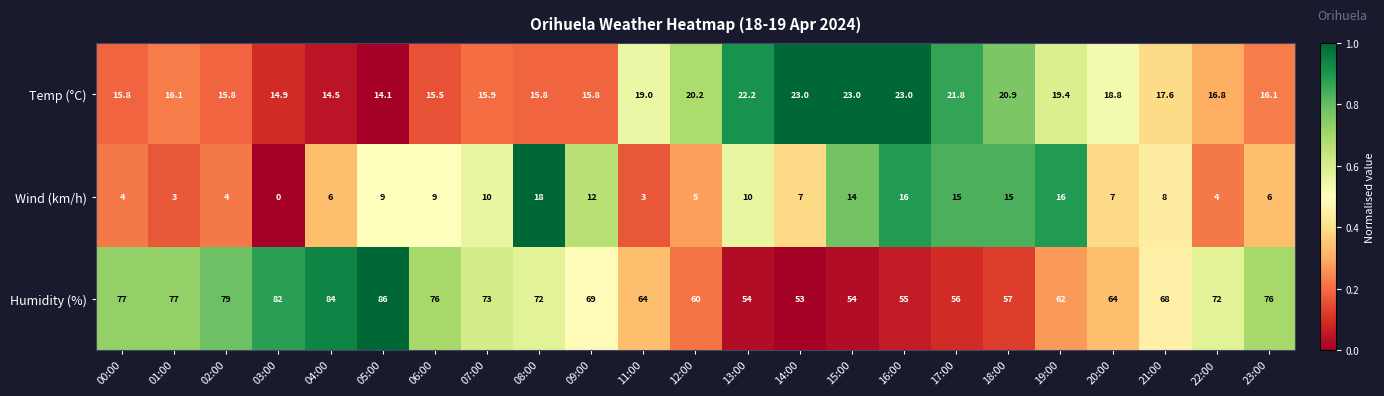

What value does the Temp (°C) series have at 02:00?

15.8